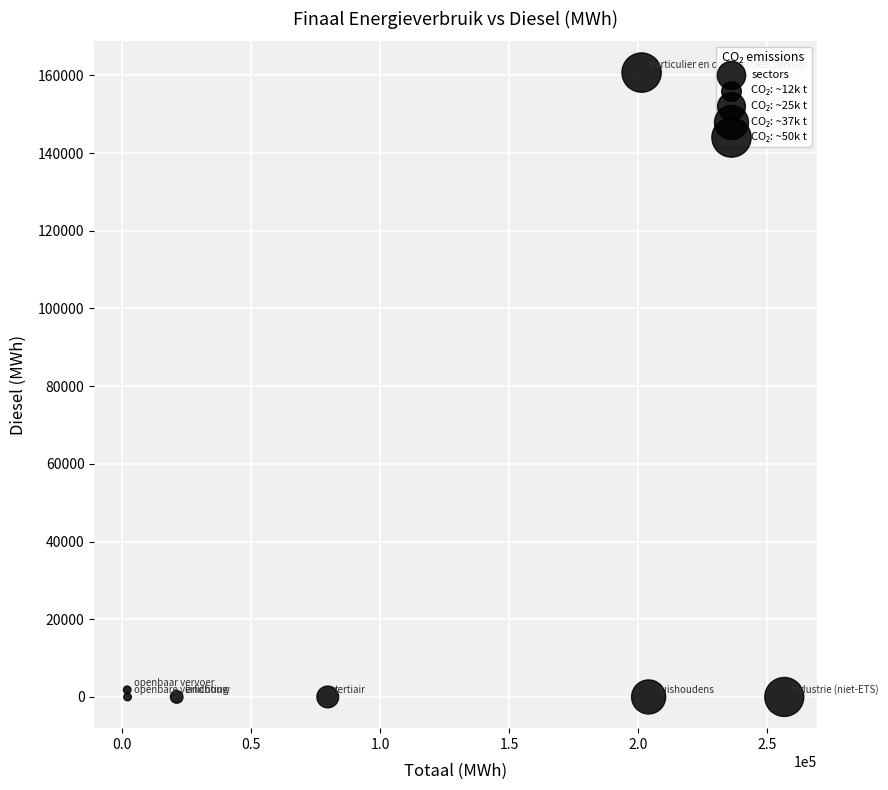

What is the average X value?

109532.6